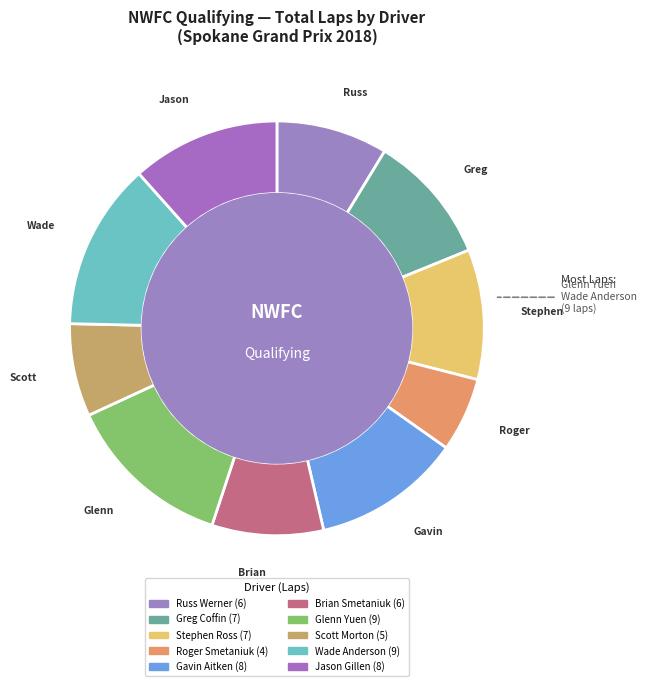

Count the number of slices in the pie.

10